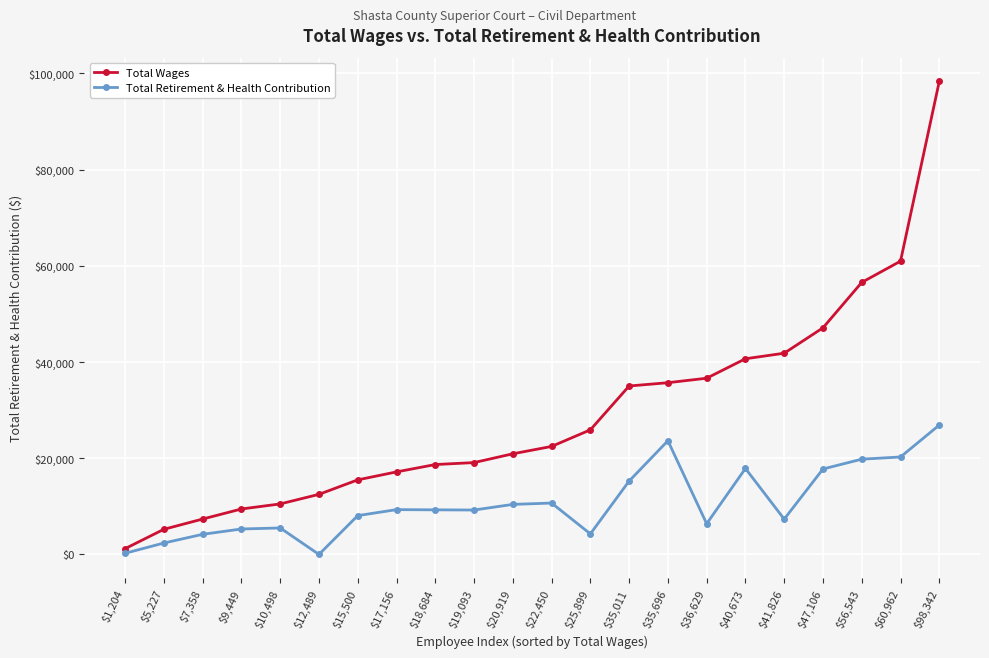

What is the label of the 3rd point from the right?

$56,543